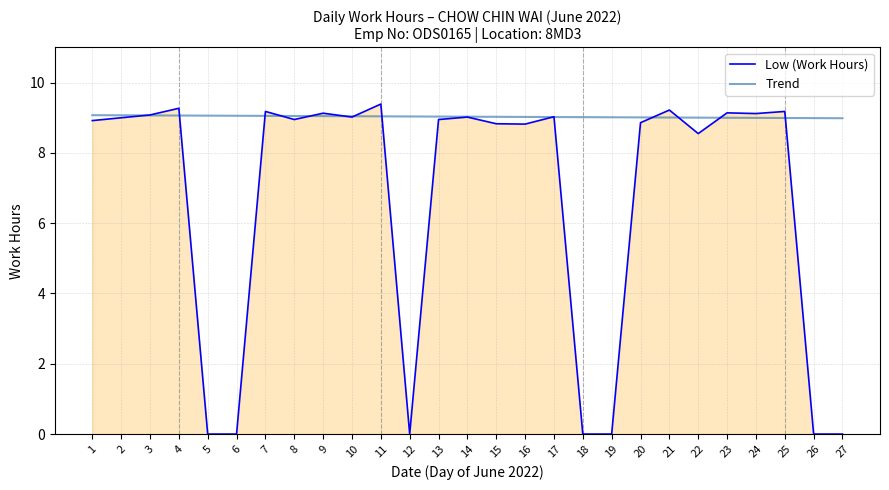

True or false: Trend has a value of 2.3 at 18.

False